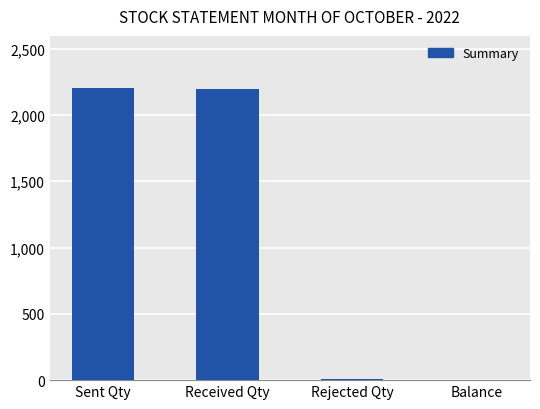

How many categories are shown in the chart?

4